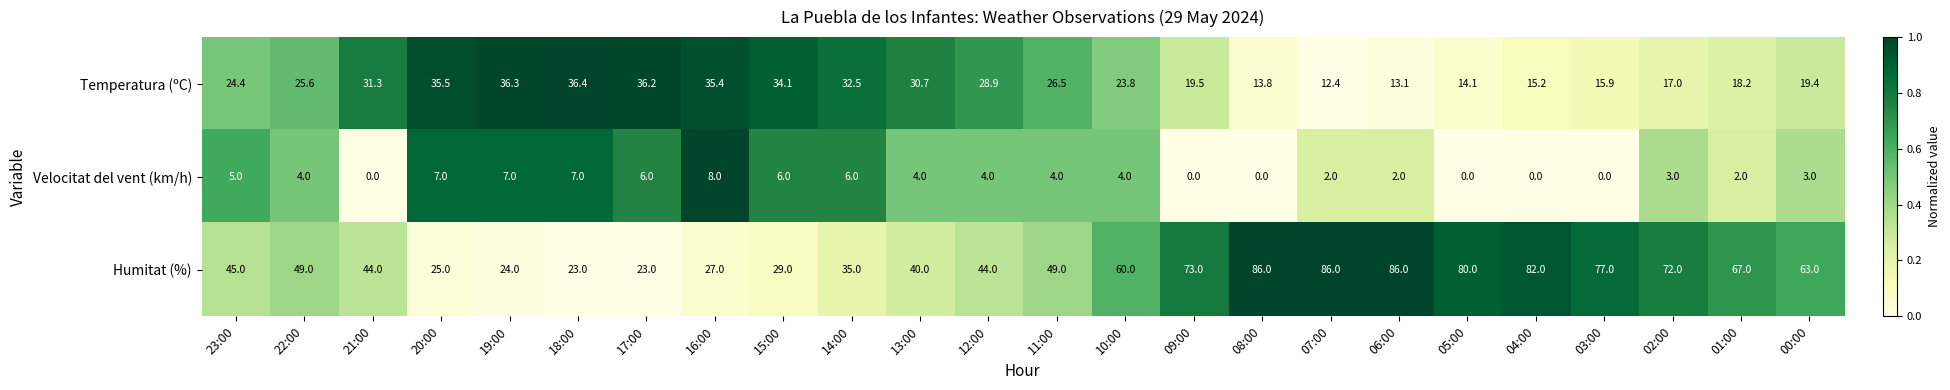

Which series has the largest total across all categories?

Humitat (%)